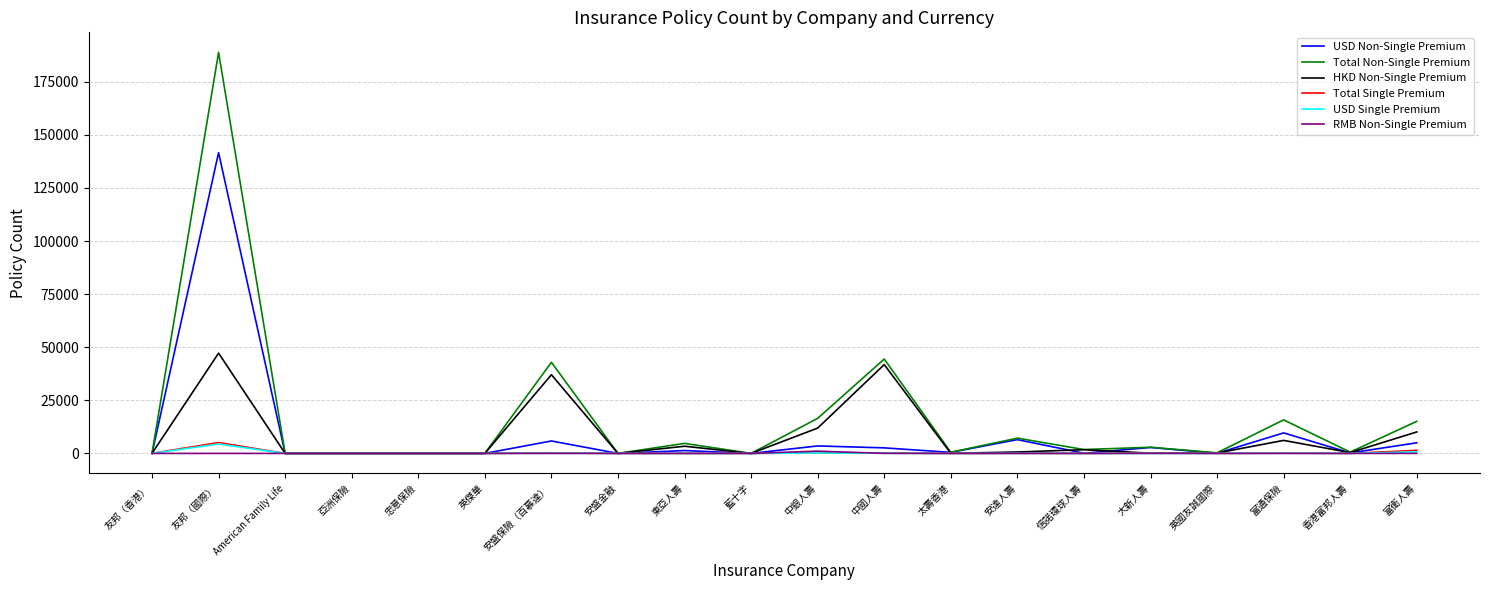

What is the maximum value for USD Single Premium?

4415